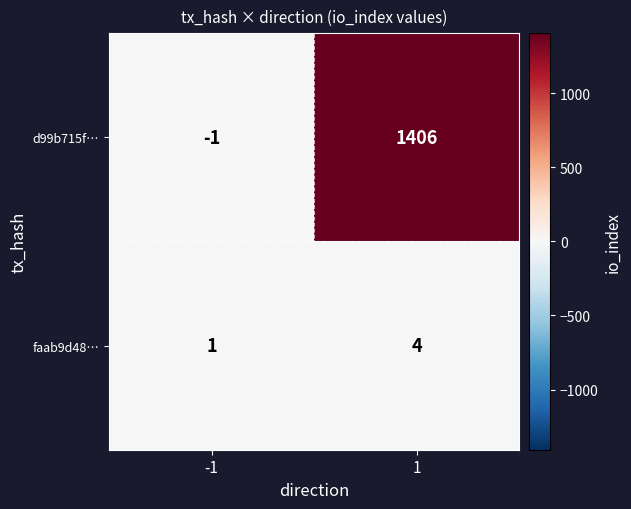

True or false: d99b715f… has a value of 969 at 1.

False